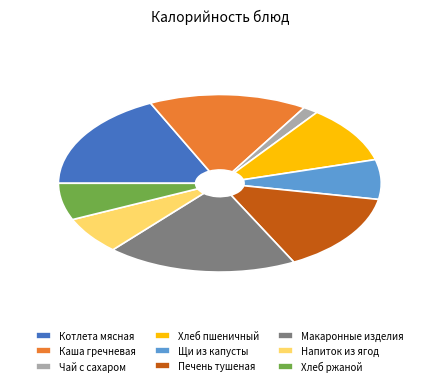

Approximately how many times larger is the value at Щи из капусты compared to Хлеб ржаной?

1.1